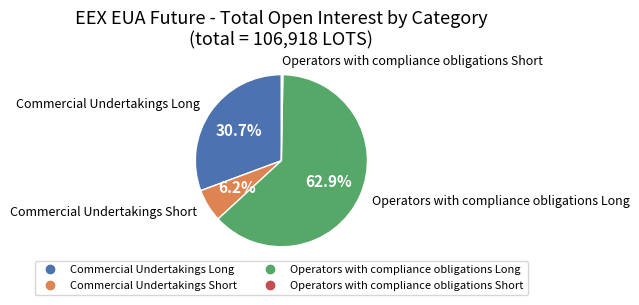

Is there any slice that represents more than half of the pie?

Yes